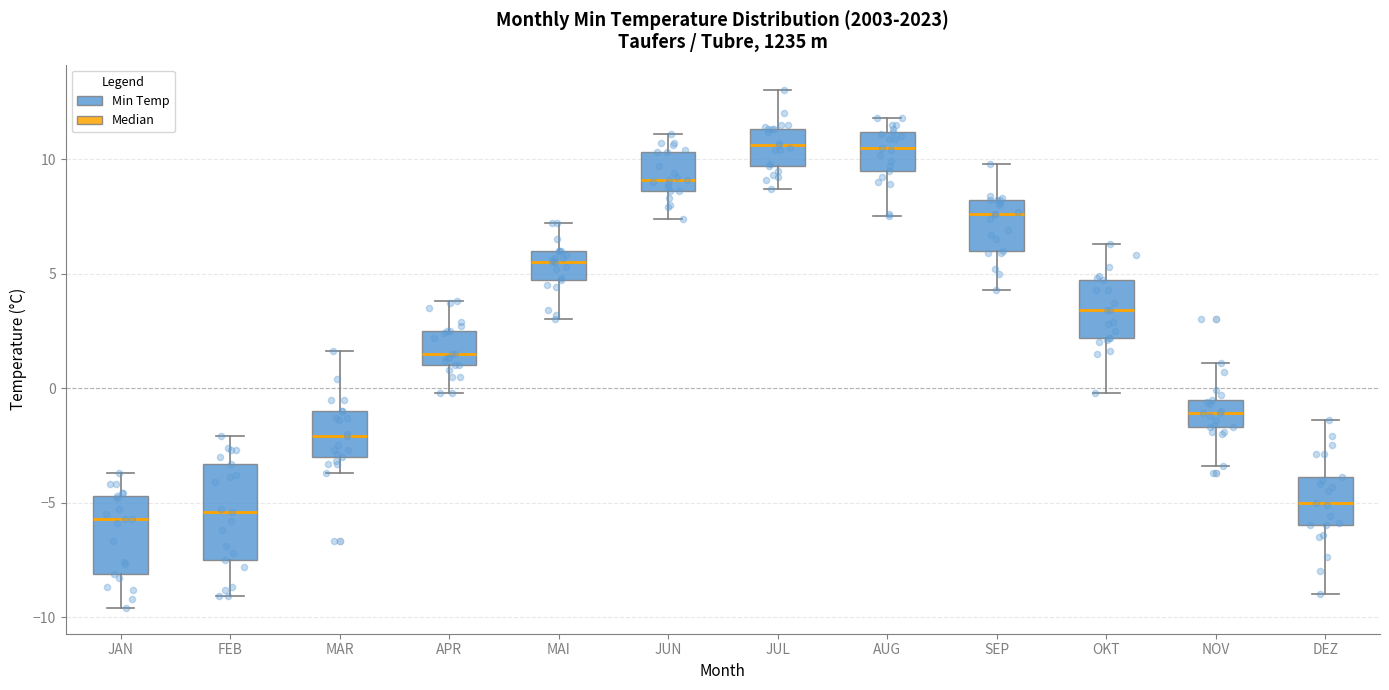

Which box is the tallest, from its lower edge to its upper edge?

FEB